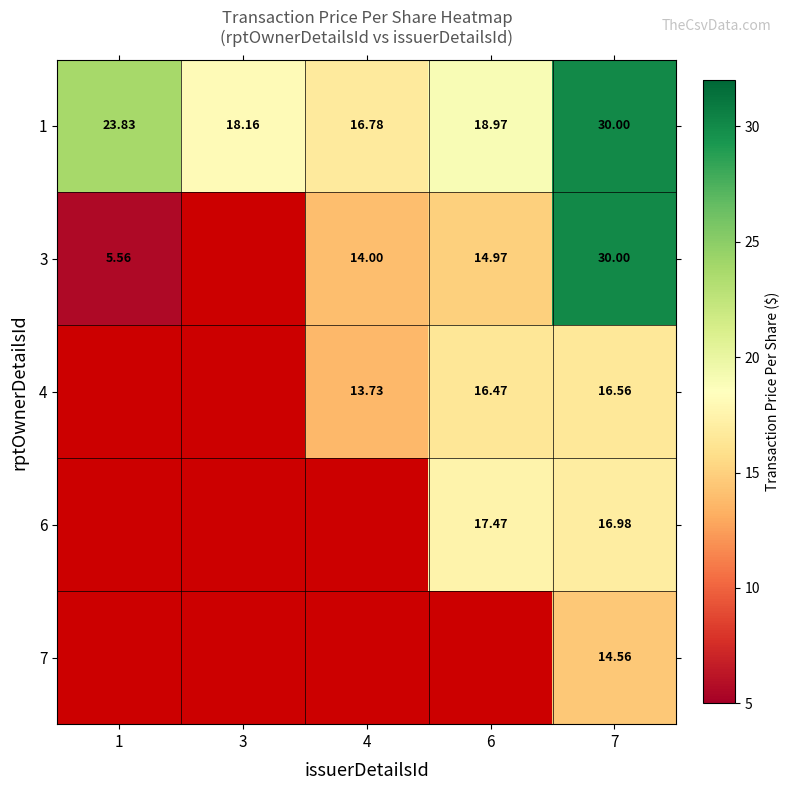

Is it true that 3 equals 9.2 at 4?

False